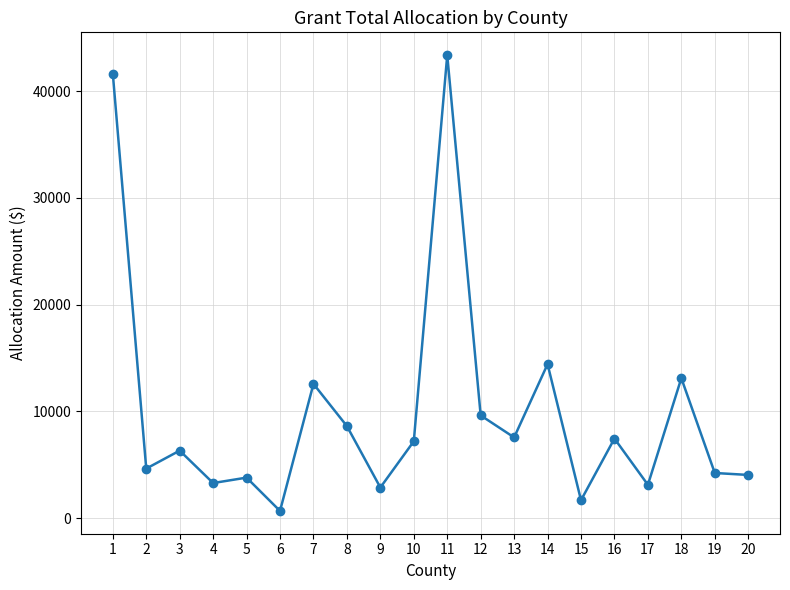

Does the chart have visible grid lines?

Yes